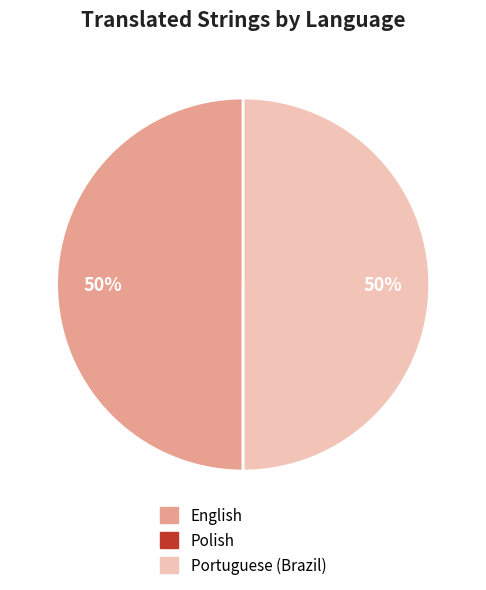

To the nearest percent, what is the average slice percentage?

33%